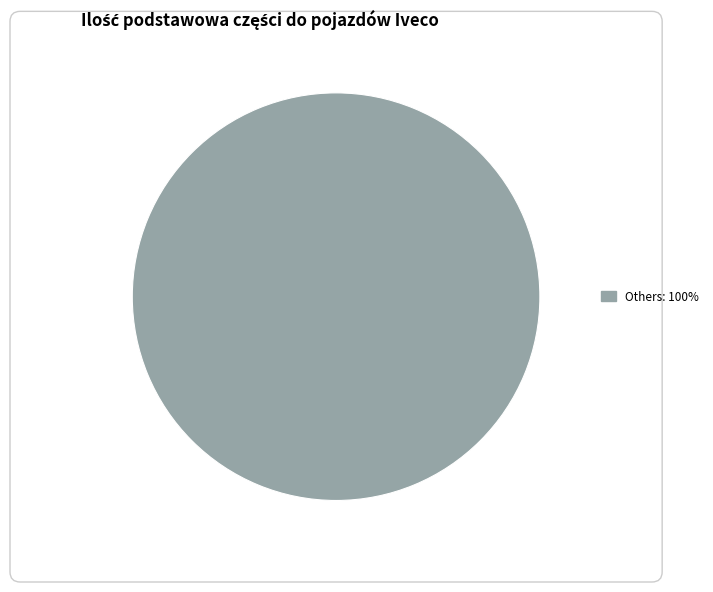

Does any single category account for the majority?

Yes